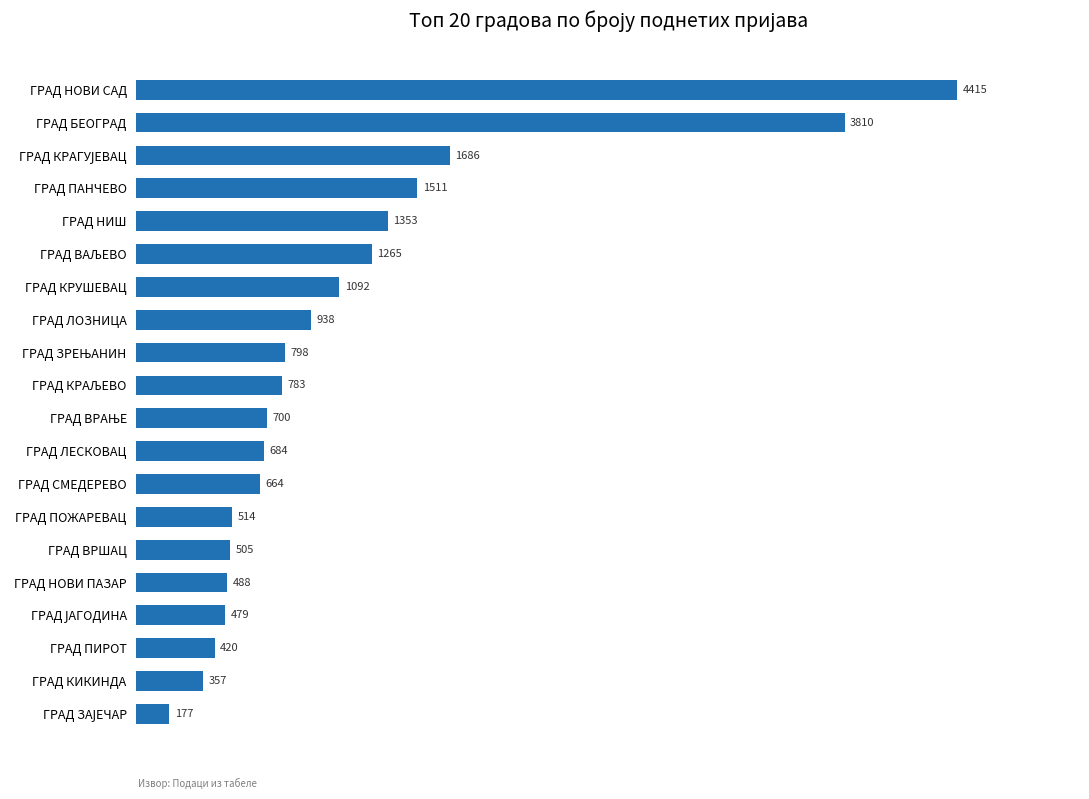

Does the chart contain any negative values?

No